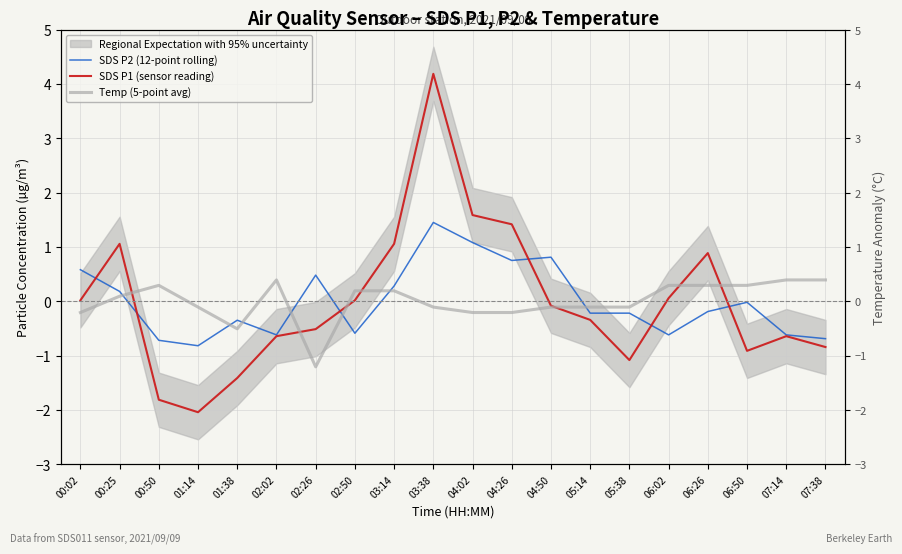

At which category is the sum across all series the highest?

03:38